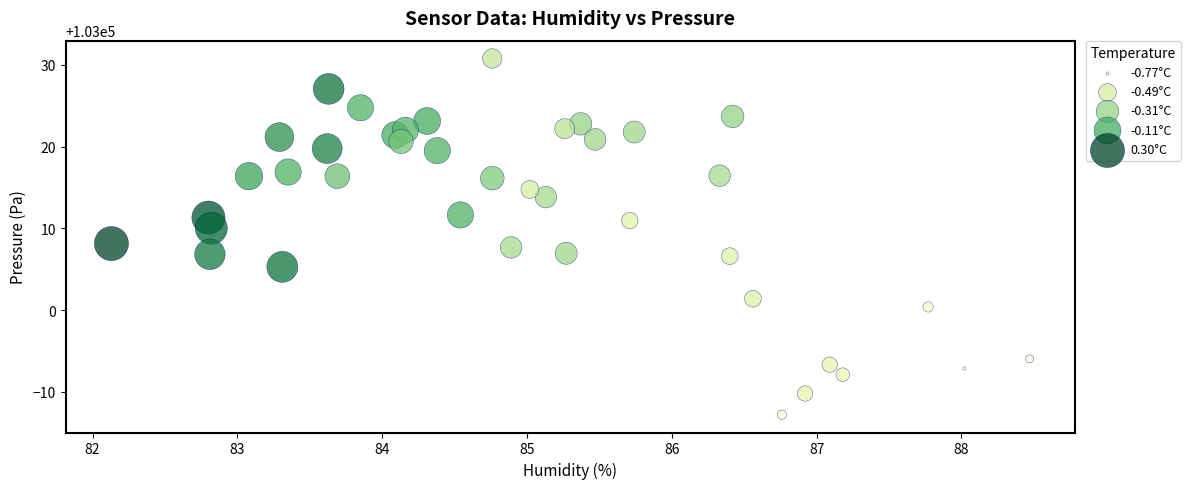

What is the range of X values (max minus min)?

6.3